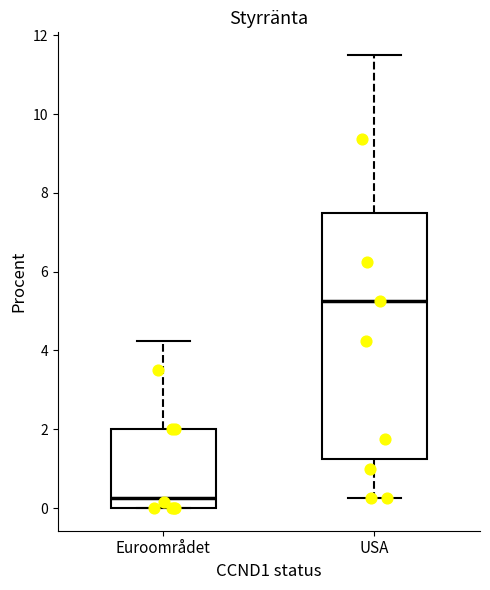

Which box's median line is the lowest?

Euroområdet